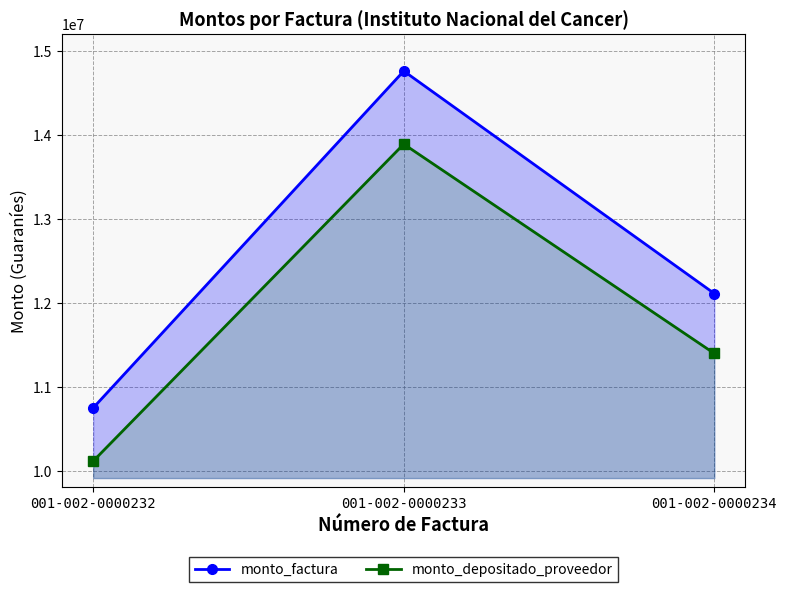

Which category has the lowest value across all series?

001-002-0000232